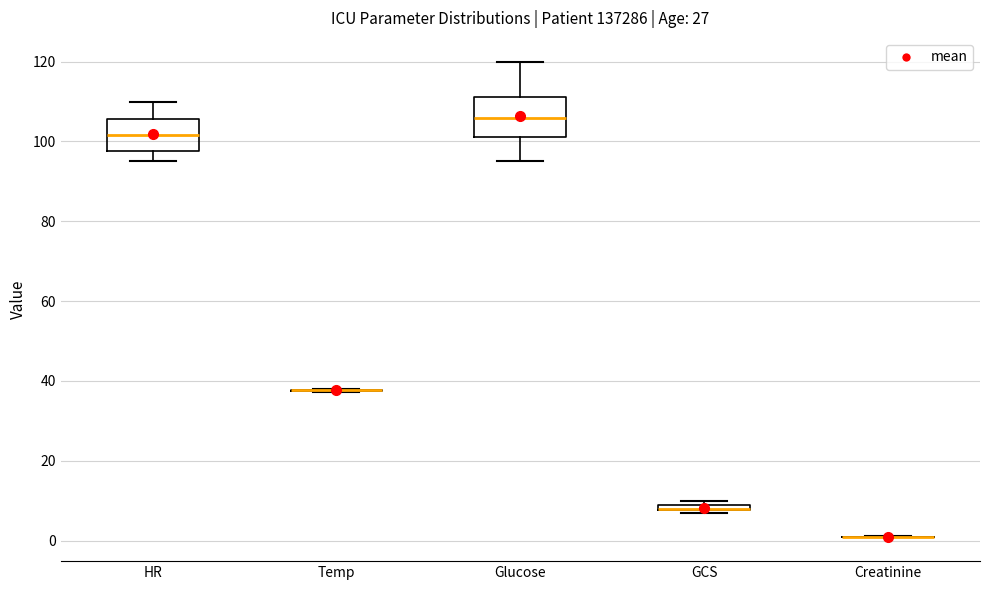

Where is the upper edge of the box for HR on the y-axis? The values are not printed on the chart, so give them approximately, as read against the axis.

106